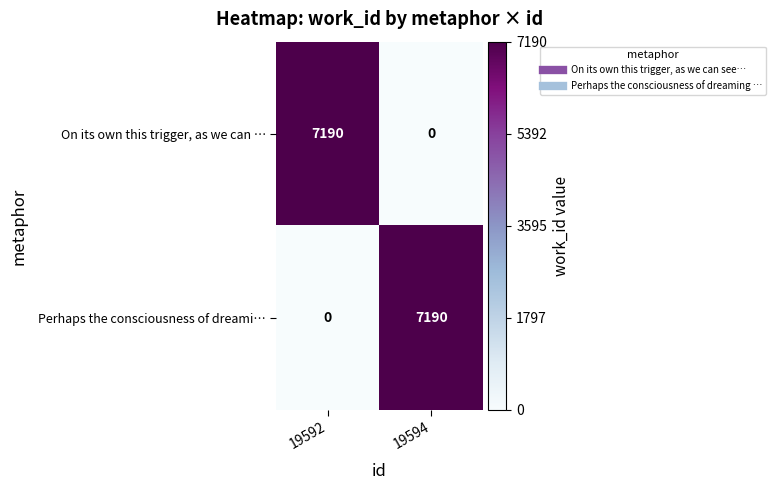

The On its own this trigger, as we can … series shows 0 at 19594. True or false?

True